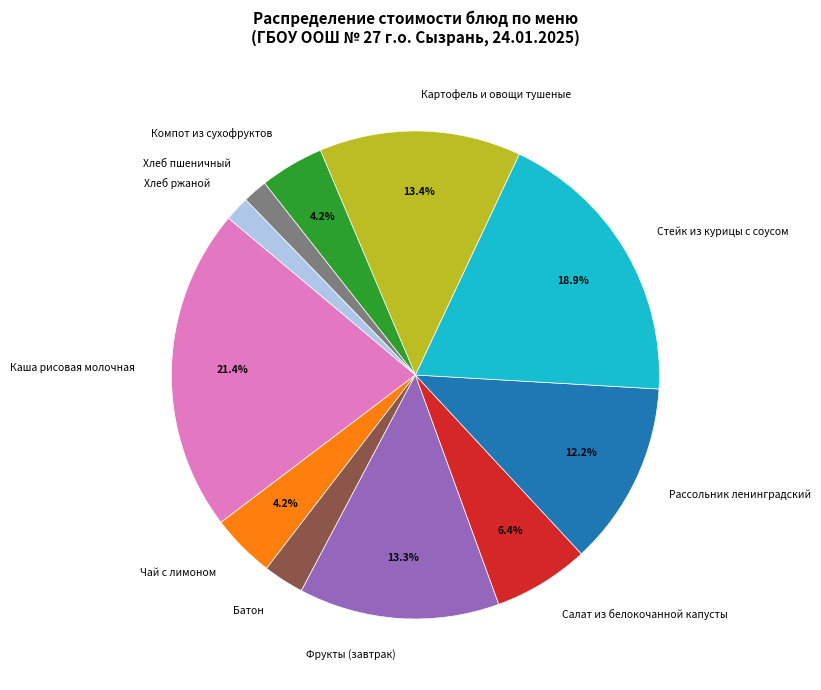

Is Каша рисовая молочная the majority of the pie?

No